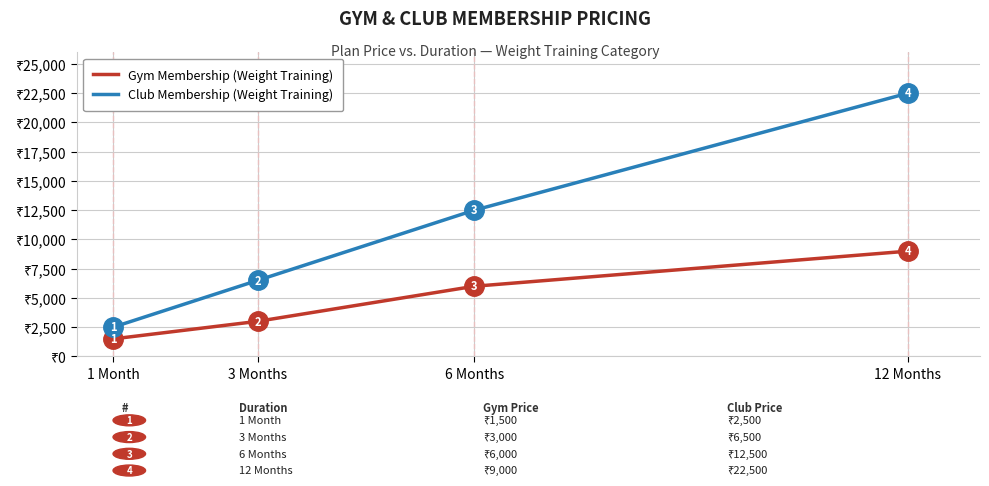

True or false: Gym Membership (Weight Training) has more than 1 interior local peaks.

False